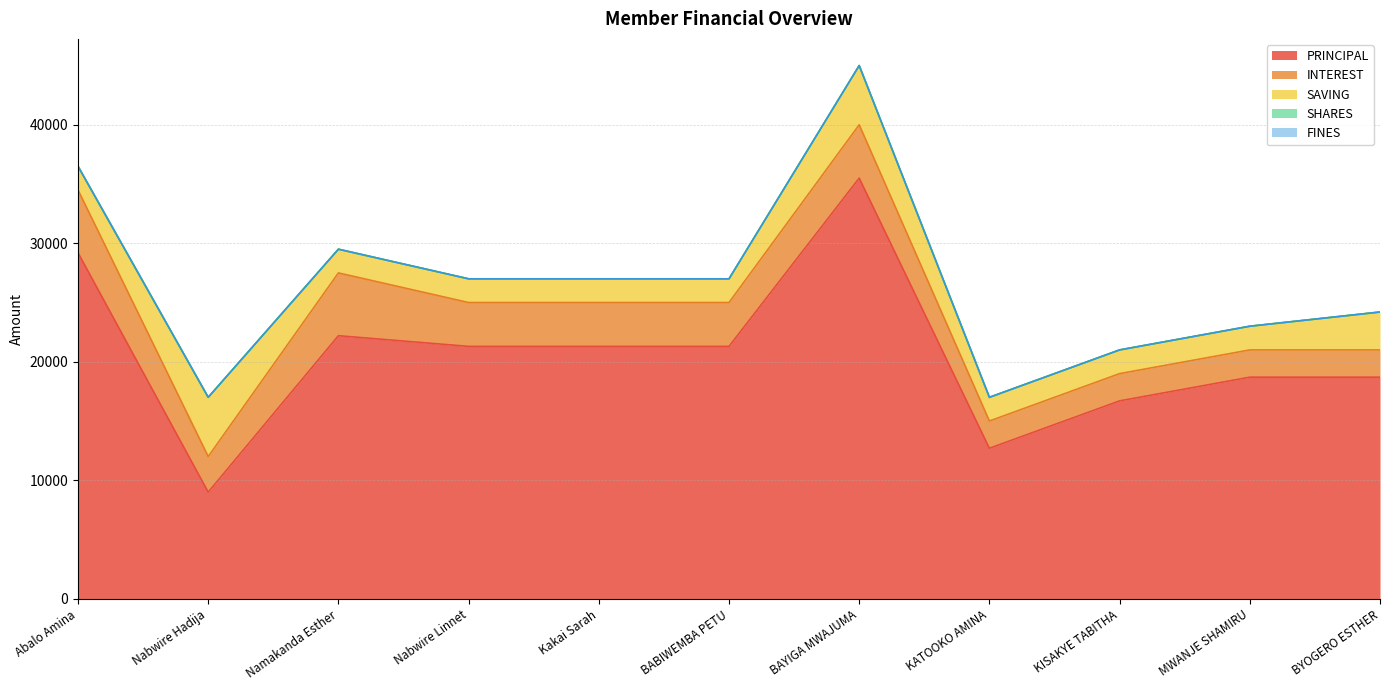

Which category has the lowest value in the SAVING series?

Abalo Amina